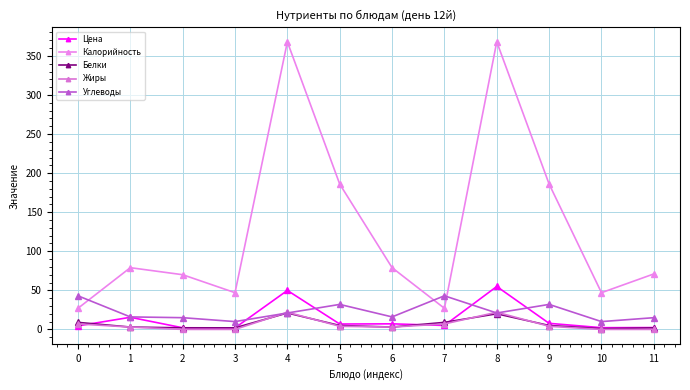

How many values in the Белки series are below 5?

6